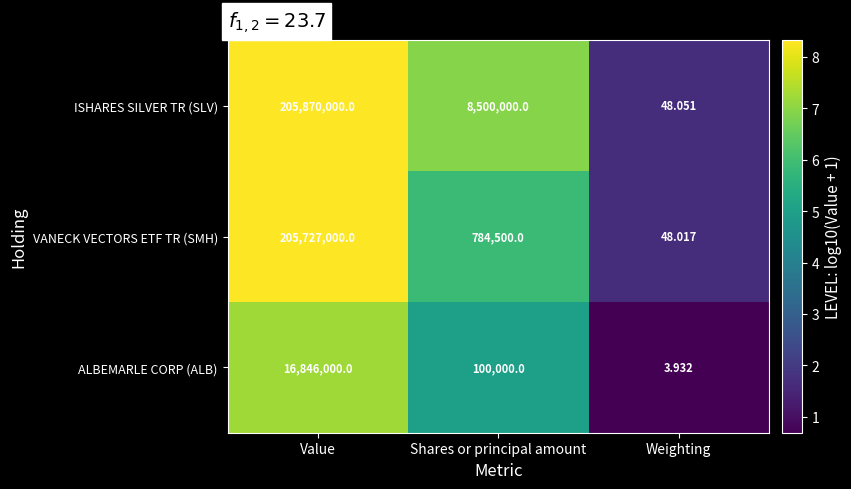

At which label does ISHARES SILVER TR (SLV) first exceed 8500000?

Value